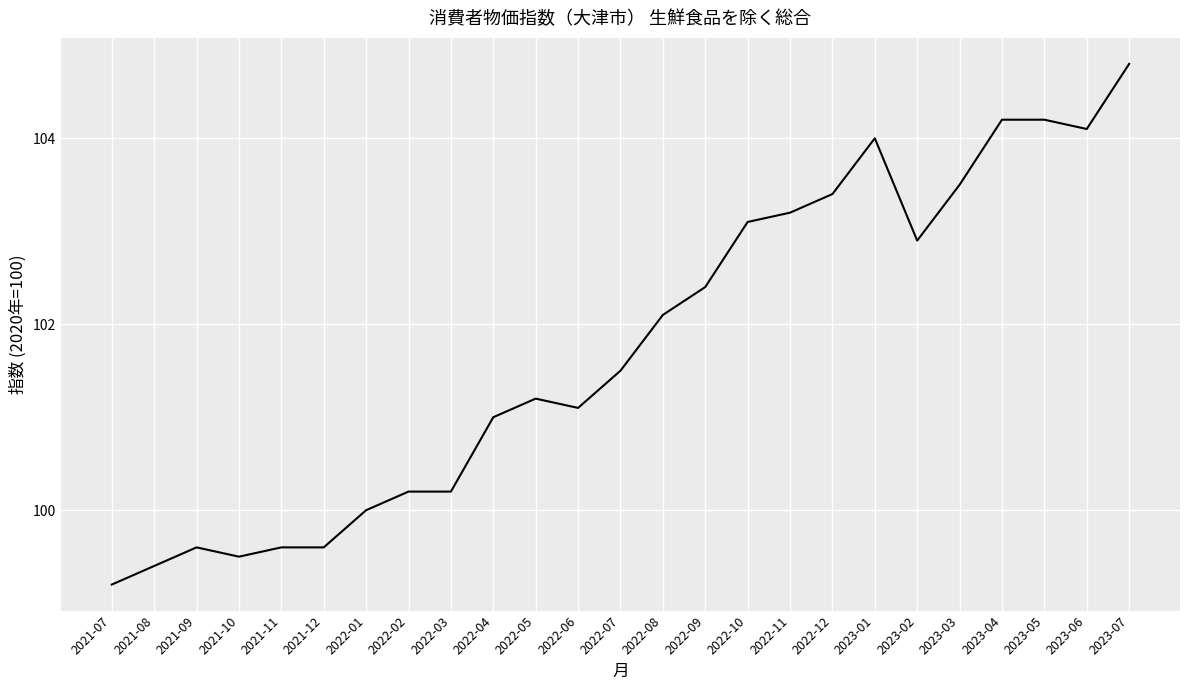

How many distinct data groups are displayed?

1